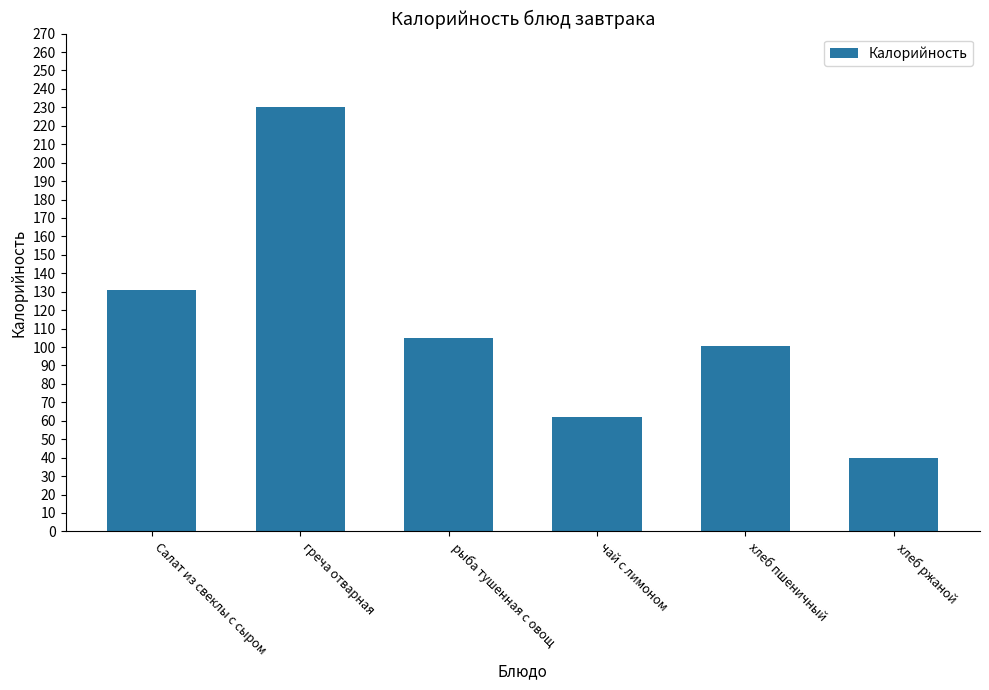

How many values are between 62 and 131?

4